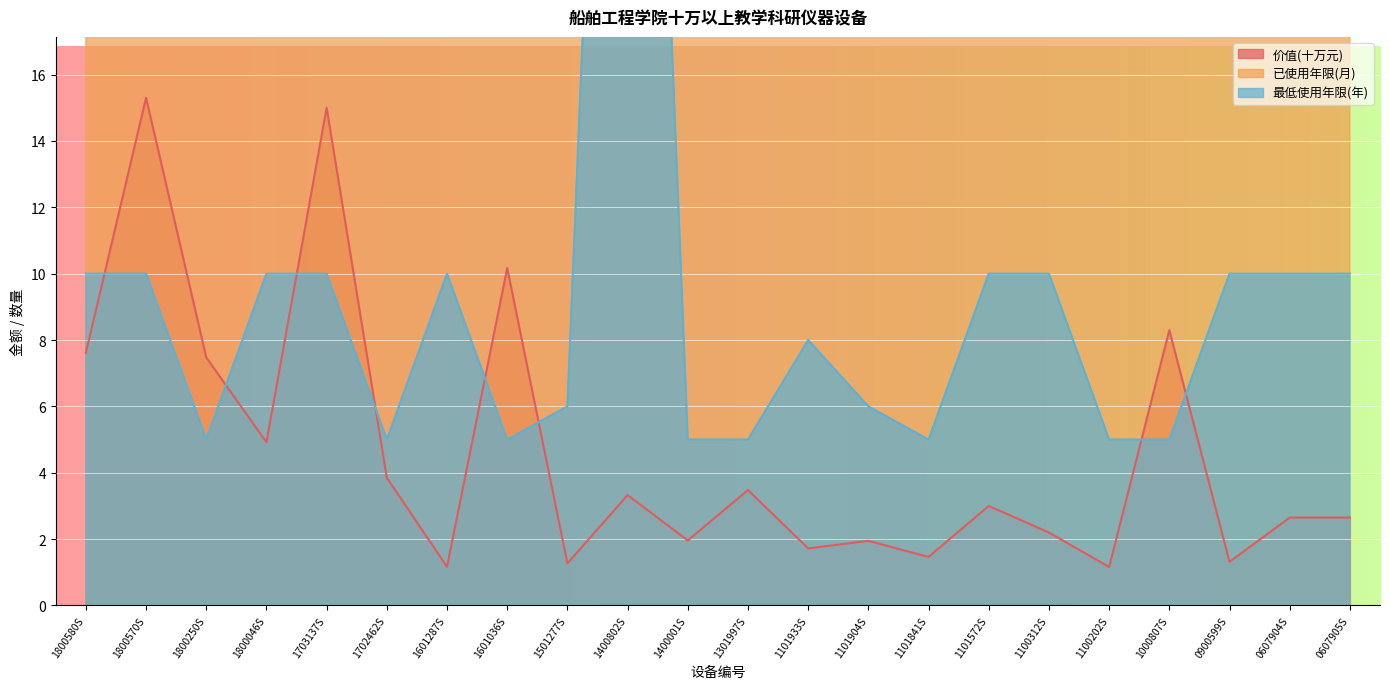

Reading left to right, what are all the values shown in this chart?

价值: 1800580S=7.6	1800570S=15.3	1800250S=7.5	1800046S=4.9	1703137S=15.0	1702462S=3.9	1601287S=1.2	1601036S=10.2	1501277S=1.3	1400802S=3.3	1400001S=2.0	1301997S=3.5	1101933S=1.7	1101904S=1.9	1101841S=1.5	1101572S=3.0	1100312S=2.2	1100202S=1.2	1000807S=8.3	0900599S=1.3	0607904S=2.6	0607905S=2.6
已使用年限_months: 1800580S=21.0	1800570S=21.0	1800250S=22.0	1800046S=26.0	1703137S=27.0	1702462S=33.0	1601287S=39.0	1601036S=41.0	1501277S=52.0	1400802S=70.0	1400001S=74.0	1301997S=75.0	1101933S=99.0	1101904S=99.0	1101841S=99.0	1101572S=99.0	1100312S=106.0	1100202S=107.0	1000807S=113.0	0900599S=125.0	0607904S=167.0	0607905S=167.0
最低使用年限_years: 1800580S=10.0	1800570S=10.0	1800250S=5.0	1800046S=10.0	1703137S=10.0	1702462S=5.0	1601287S=10.0	1601036S=5.0	1501277S=6.0	1400802S=50.0	1400001S=5.0	1301997S=5.0	1101933S=8.0	1101904S=6.0	1101841S=5.0	1101572S=10.0	1100312S=10.0	1100202S=5.0	1000807S=5.0	0900599S=10.0	0607904S=10.0	0607905S=10.0